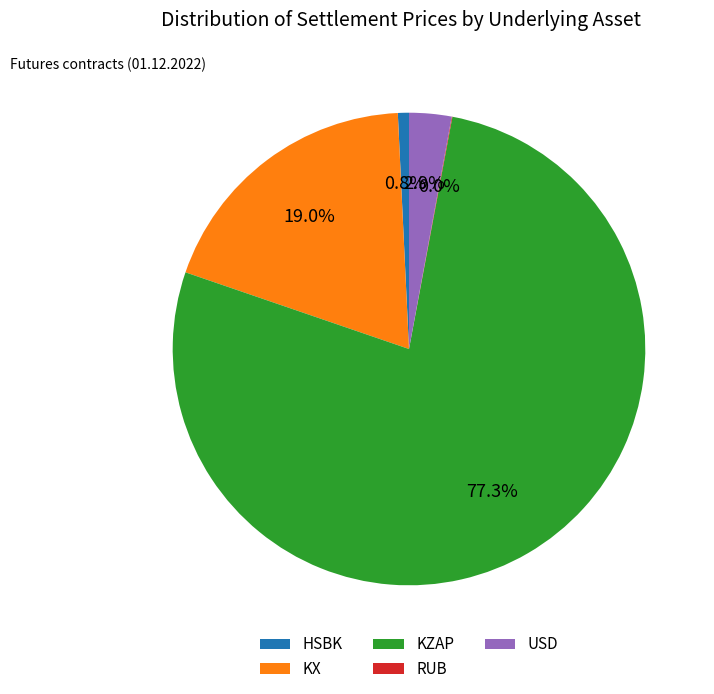

Which slice is the largest?

KZAP